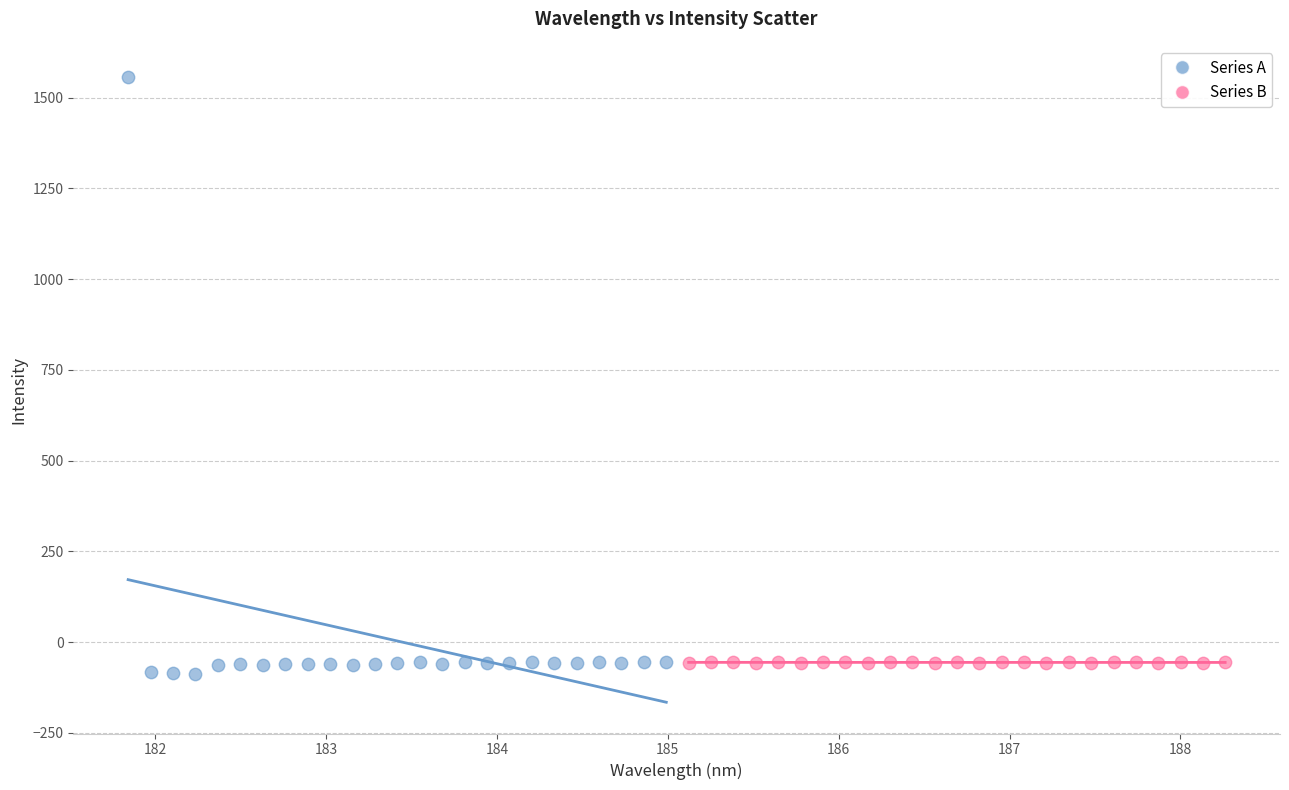

Which series contains the lowest Y value?

Series A